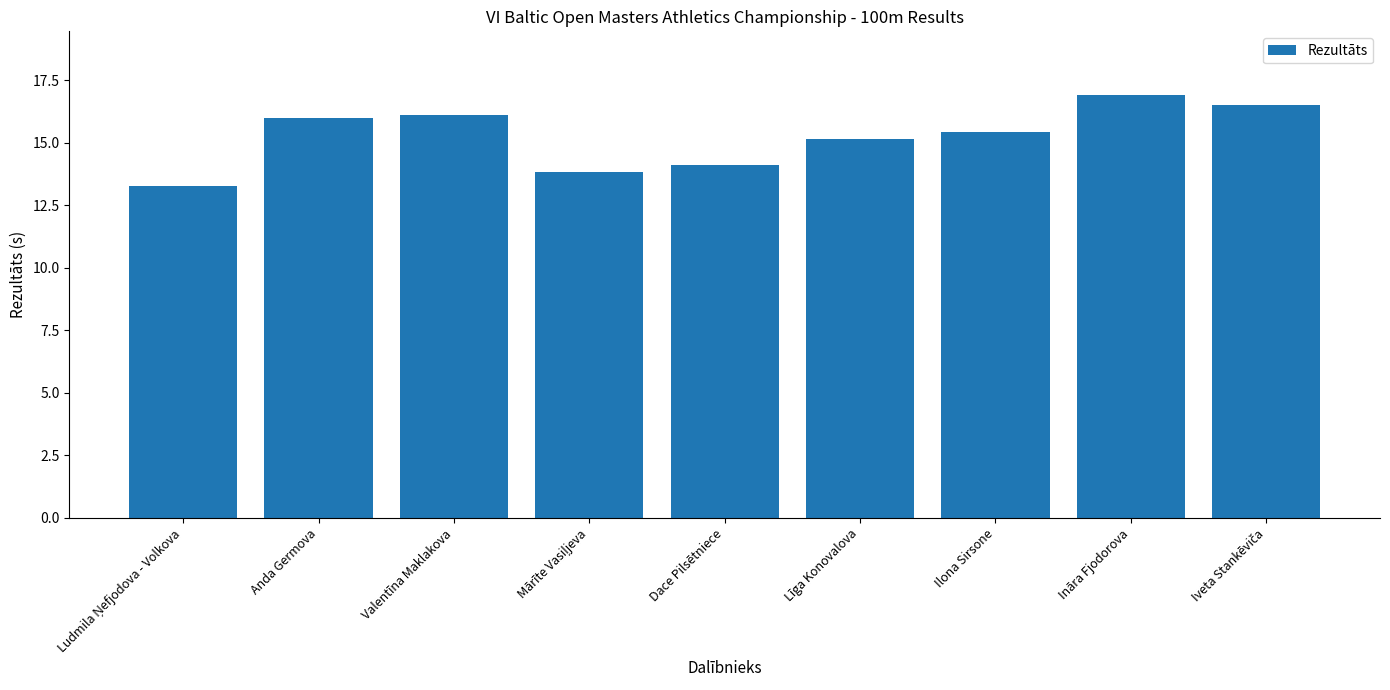

What is the value of the 5th bar from the left?

14.1